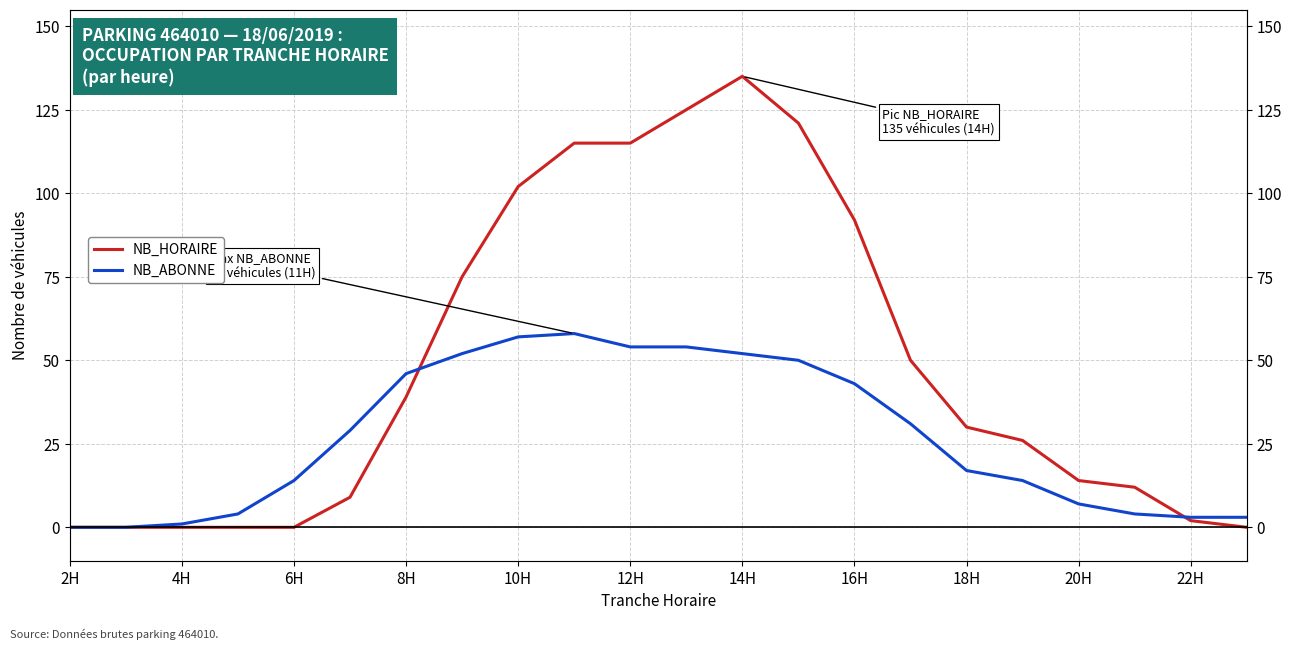

Which series has the widest spread of values?

NB_HORAIRE